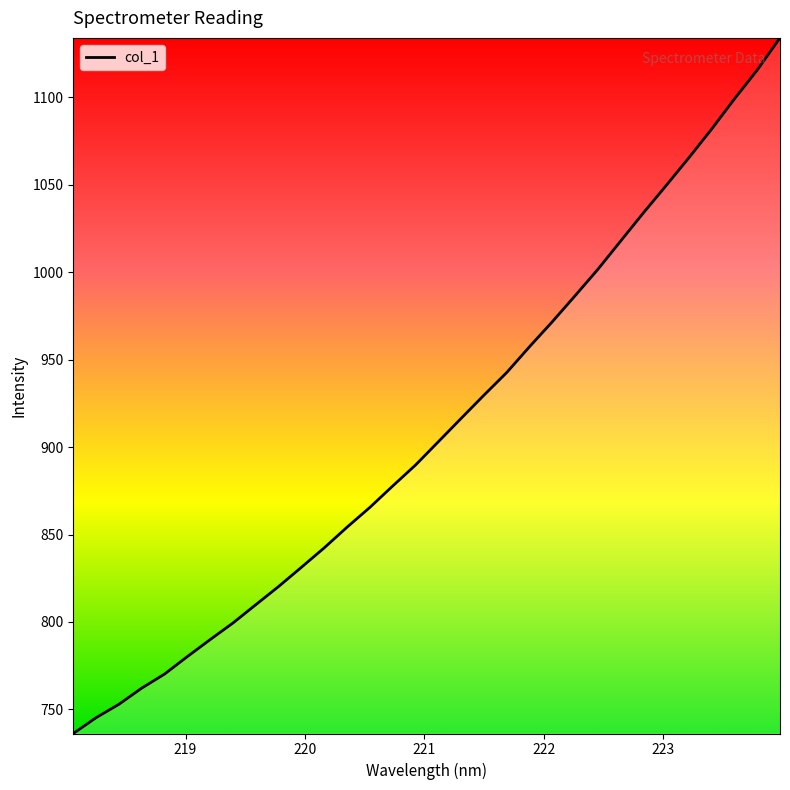

What is the minimum value shown in the chart?

736.2